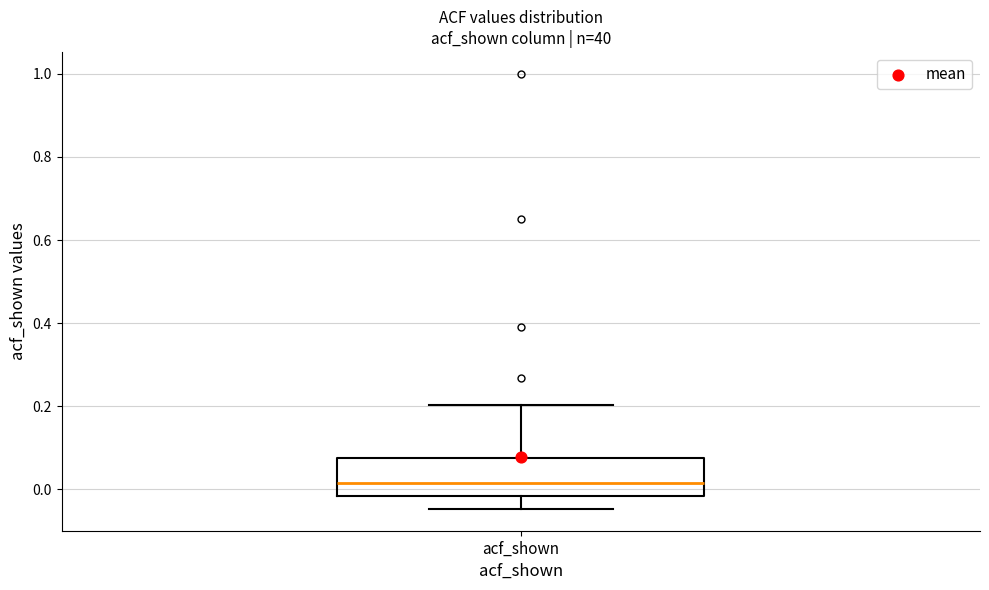

Read this box plot against the y-axis: the position of the median line, the range covered by the box, and the ends of both whiskers. The values are not printed on the chart, so give them approximately, as read against the axis.

median 0.02, box -0.02 to 0.08, whiskers -0.04 to 0.20